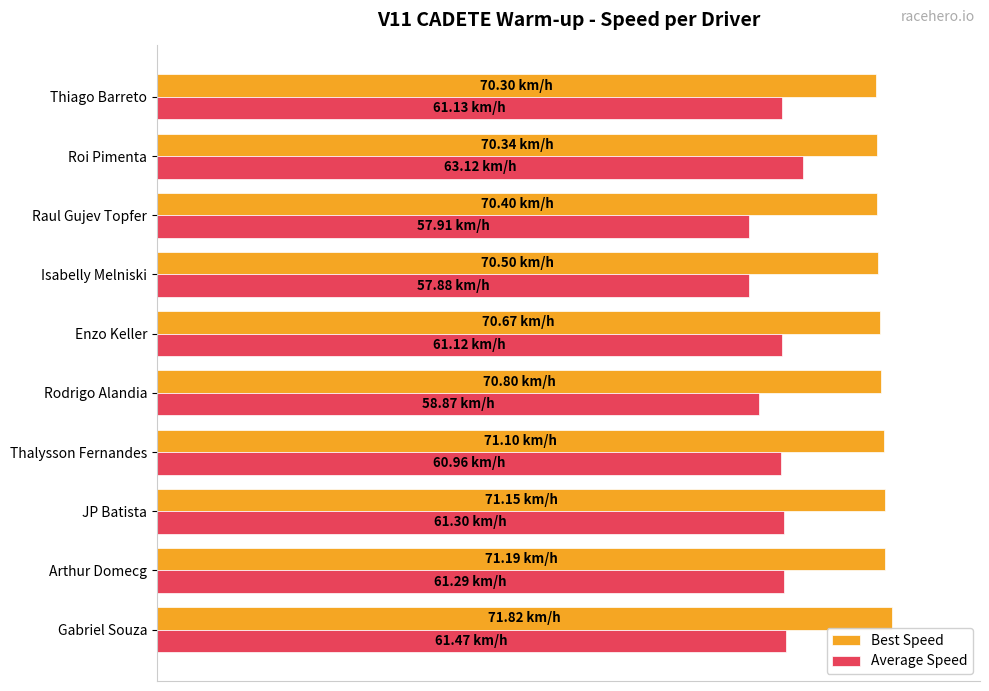

List the series in order of their peak value, highest first.

Best Speed, Average Speed